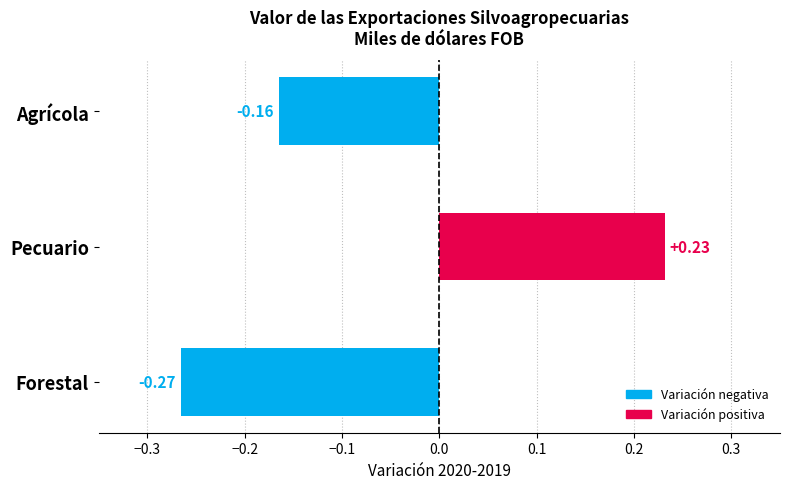

How many positive values are there?

1